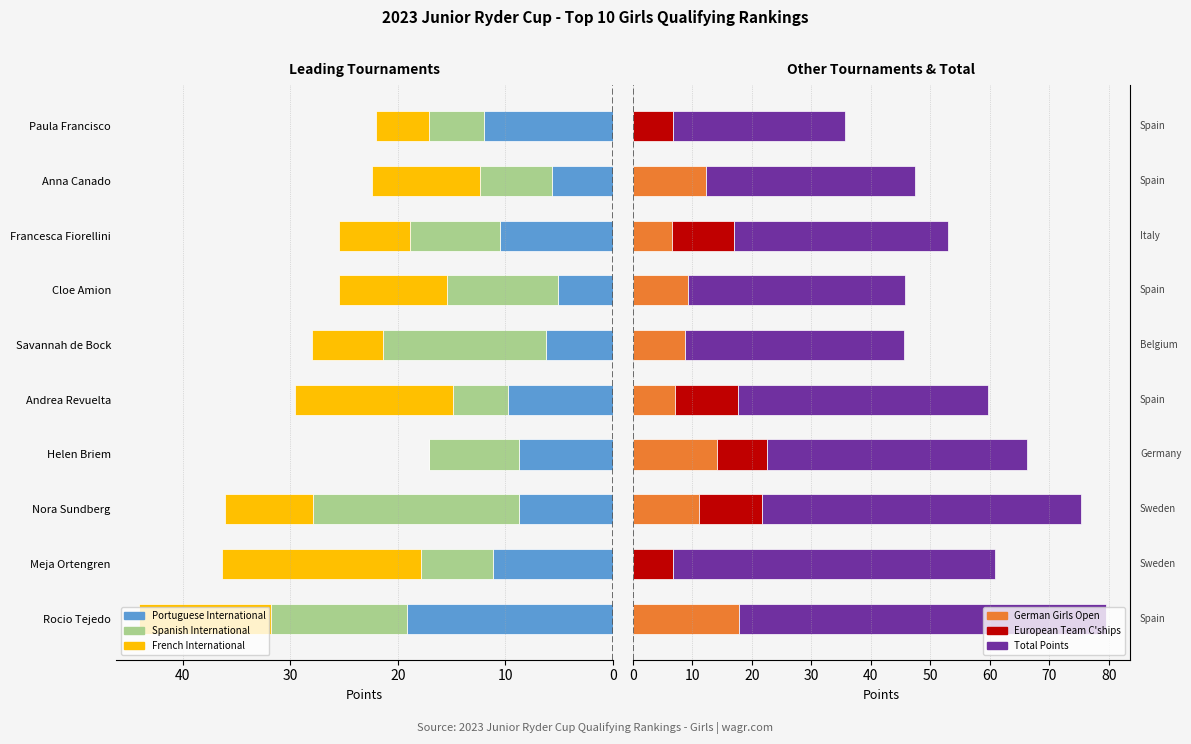

What is the sum of all Portuguese International values?

96.9